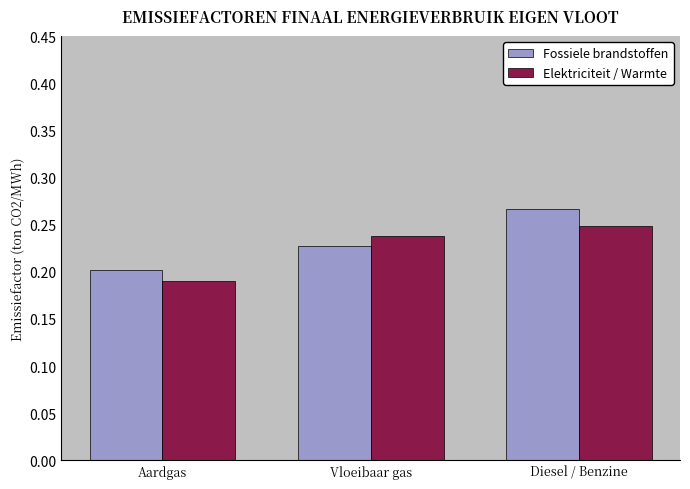

What position from the right is Vloeibaar gas?

2